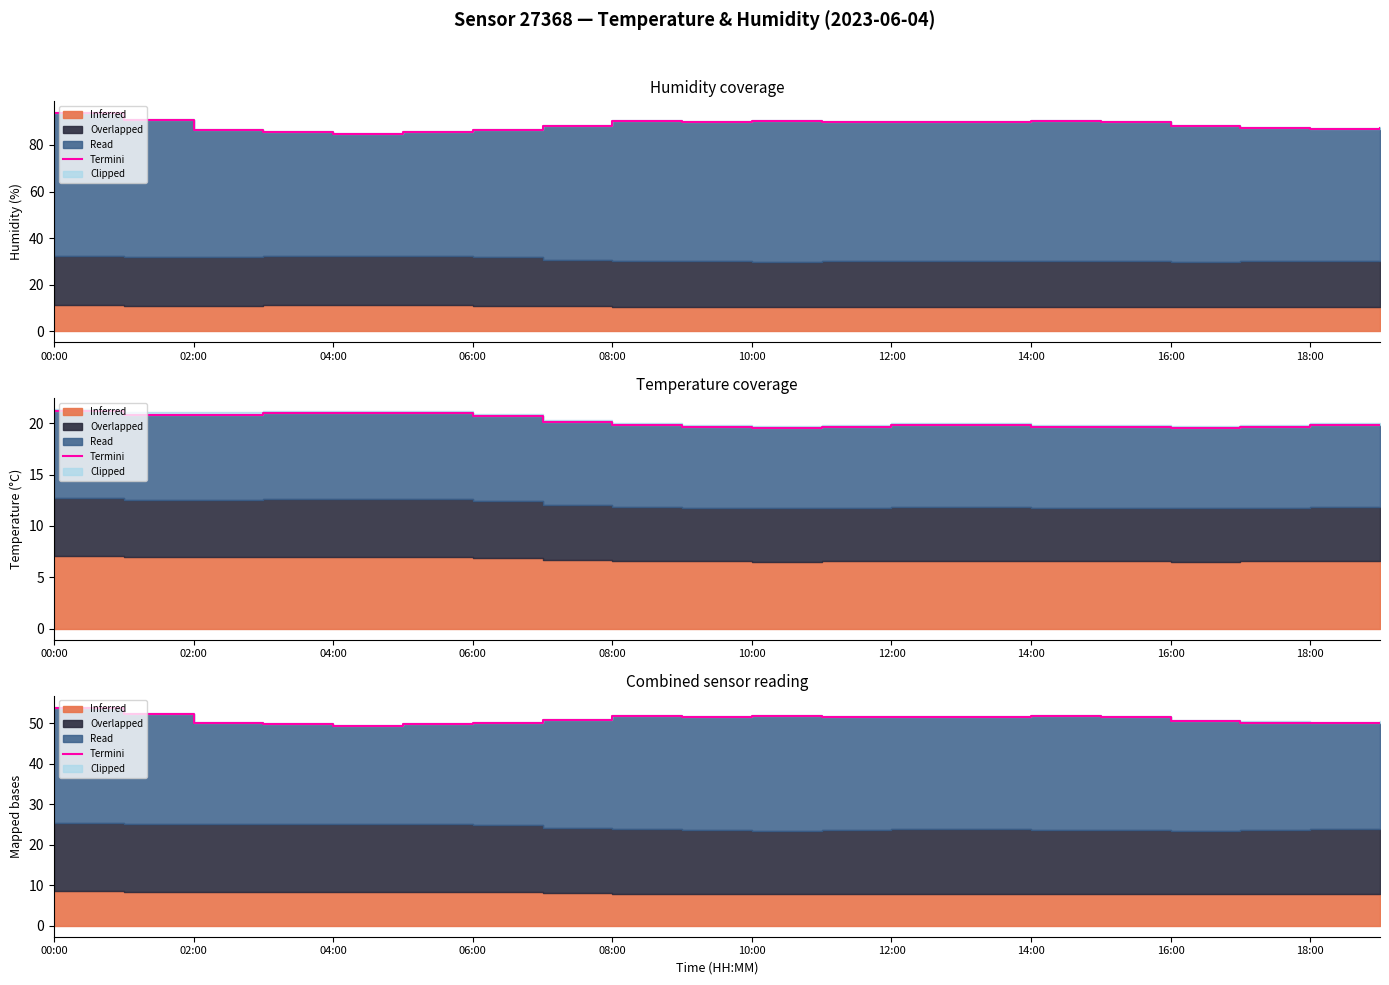

Approximately how many times larger is the value at 14 compared to 18:00?

1.0